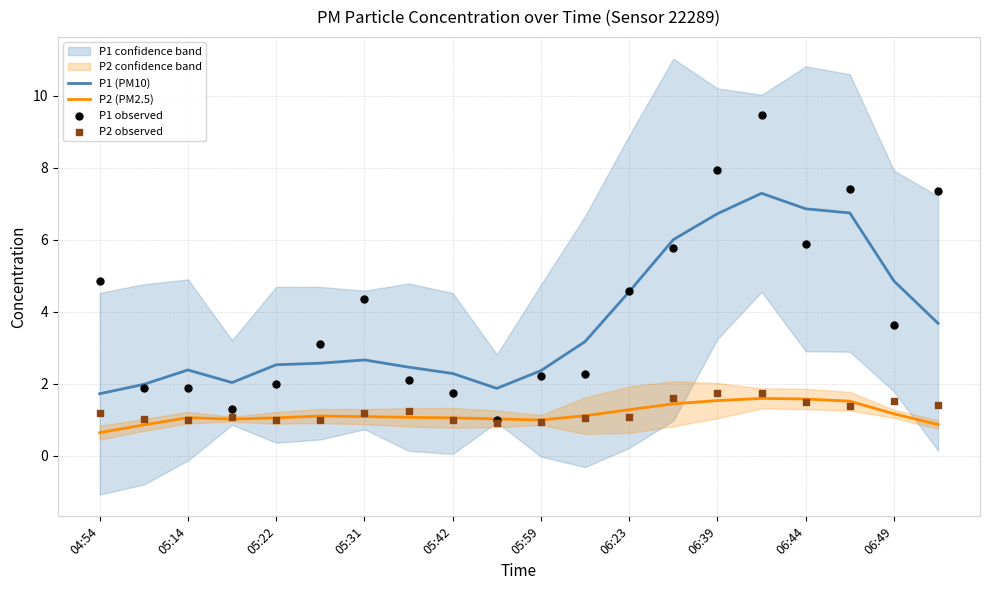

Which series reaches the maximum Y coordinate?

P1 observed